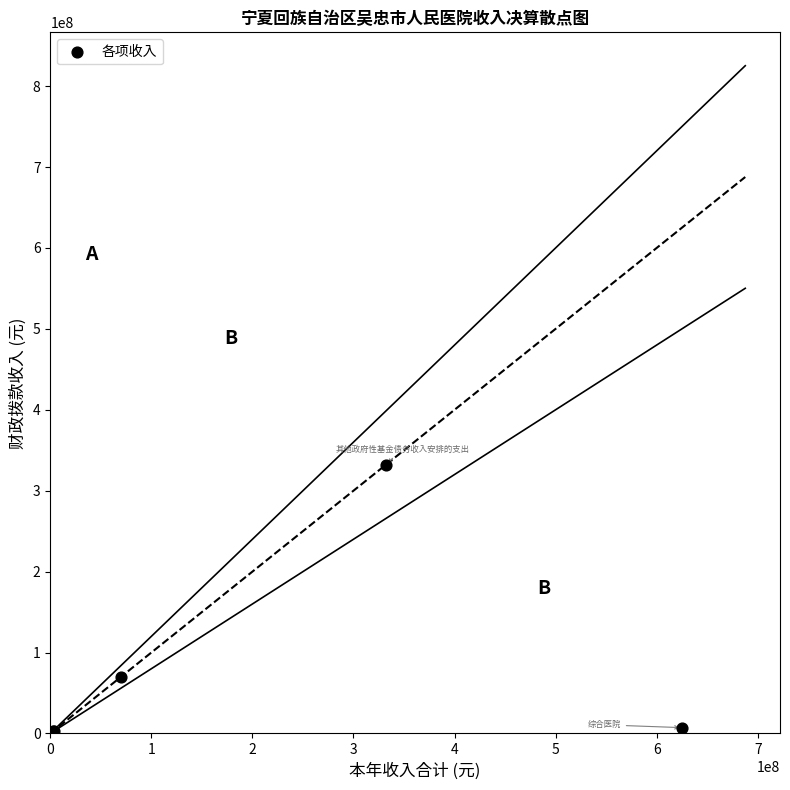

What Y value in the scatter plot is closest to 165857302?

70070986.1